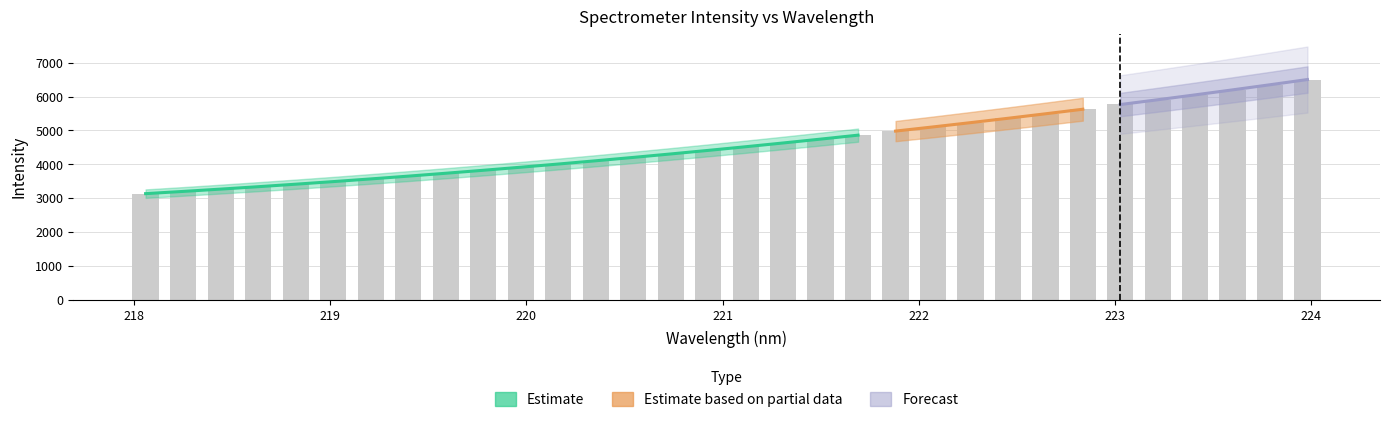

What is the label of the 12th bar from the left?

220.1623